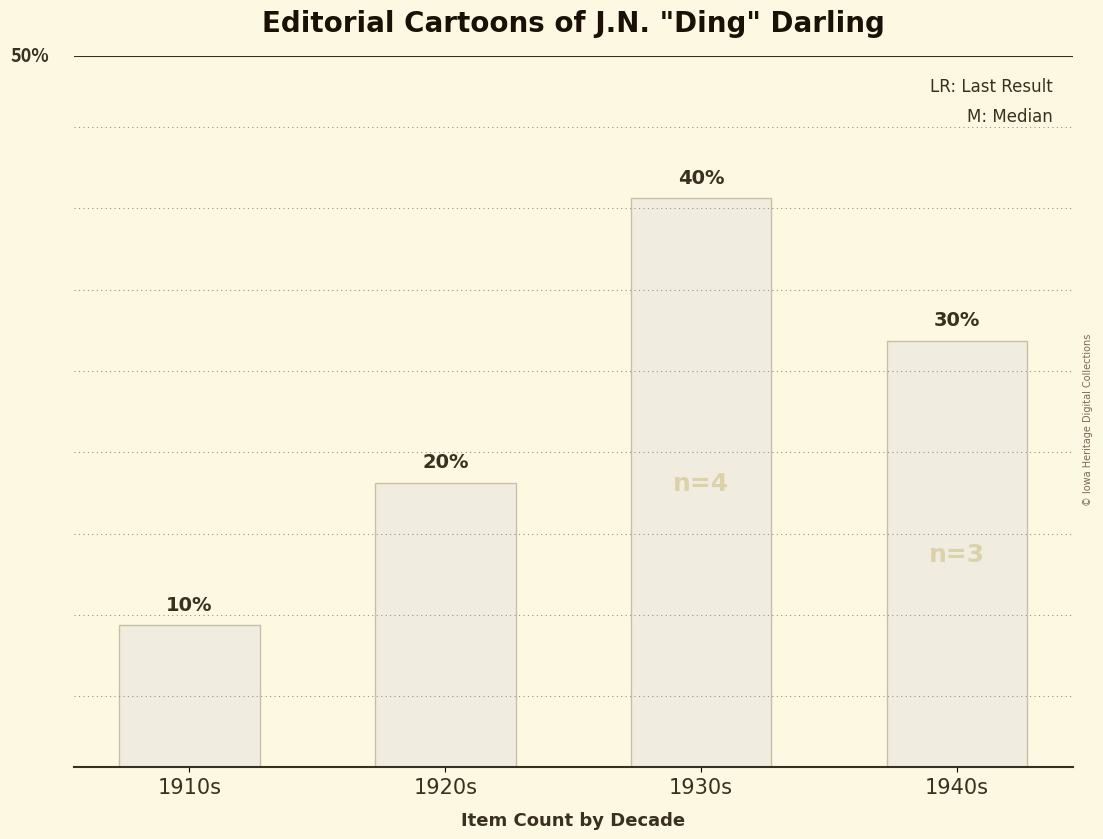

At which label does the data first exceed 3?

1930s